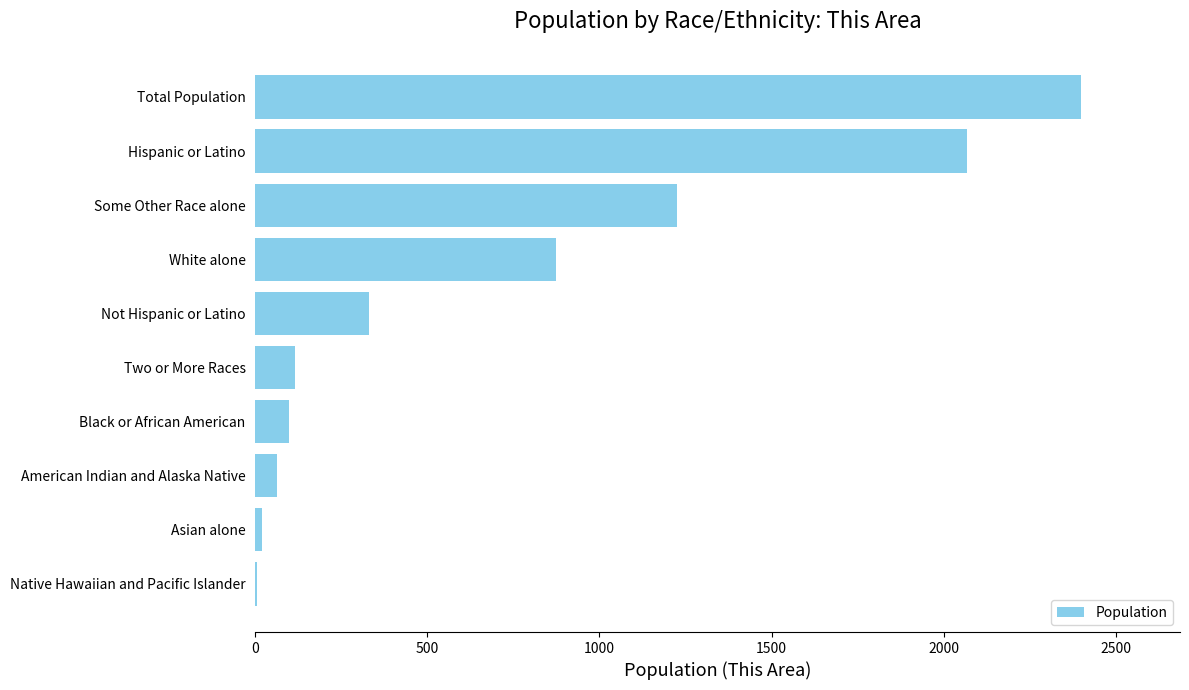

The value at Two or More Races is 115. True or false?

True